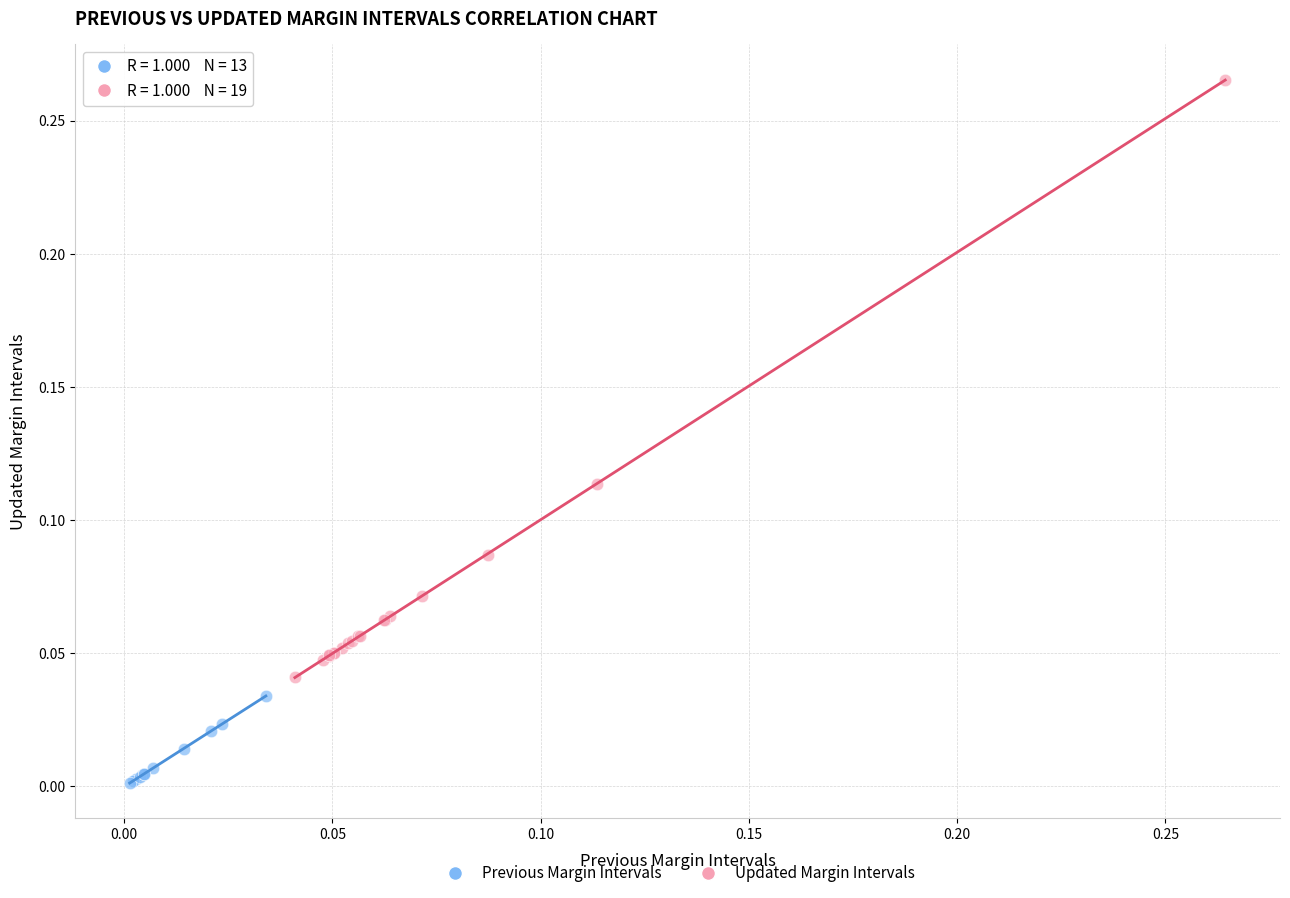

Which series contains the highest Y value?

Updated Margin Intervals